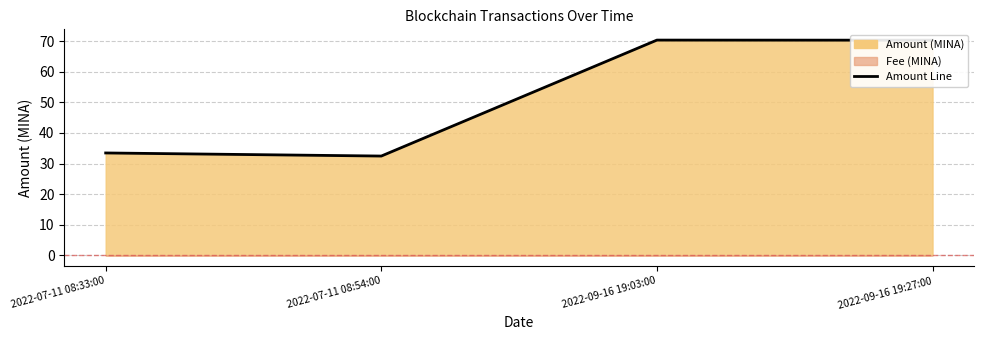

True or false: the data shows 123.0 at 2022-09-16 19:27:00.

False